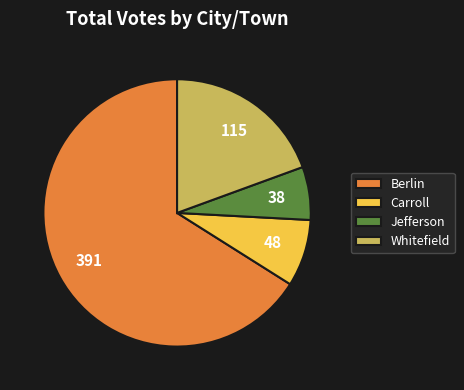

Is the sum of Jefferson and Whitefield greater than half?

No